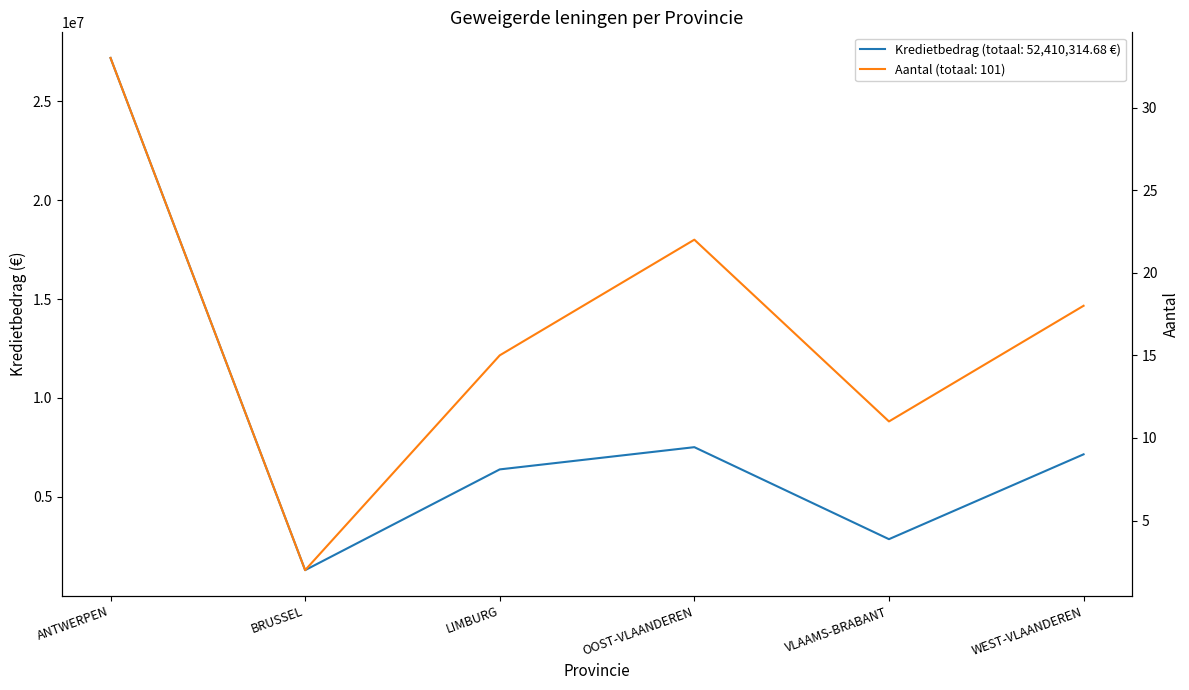

The Kredietbedrag series shows 7514591.0 at OOST-VLAANDEREN. True or false?

True